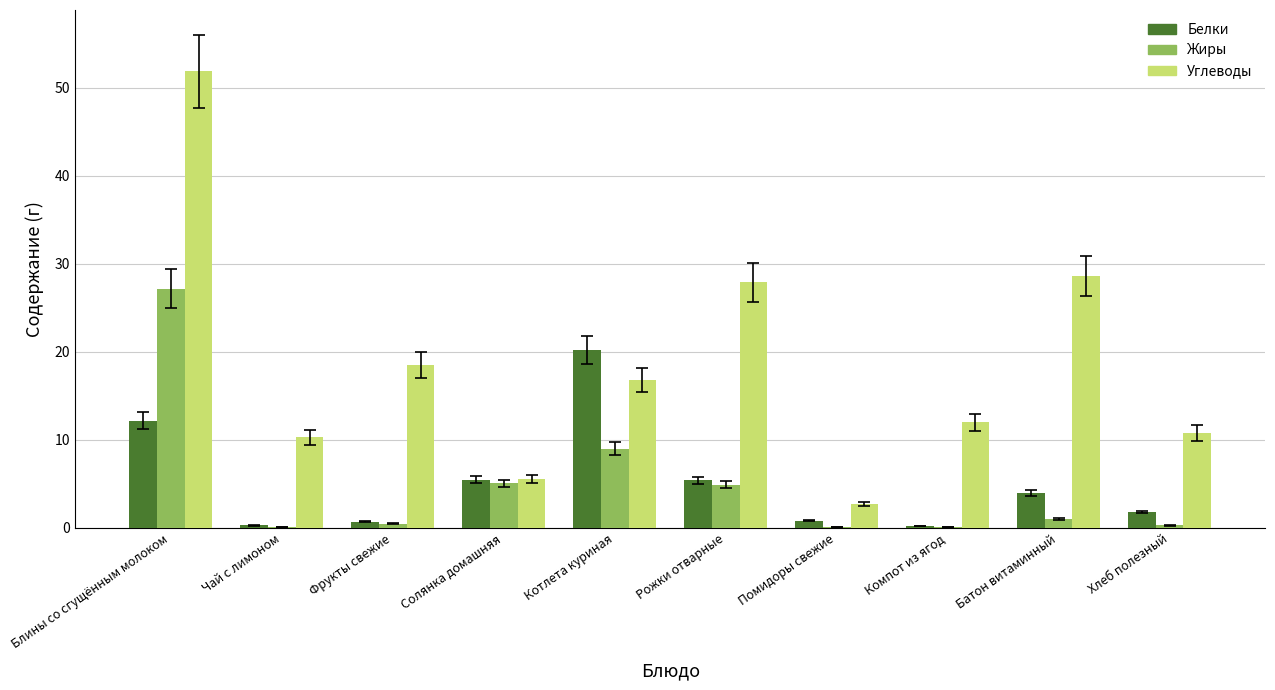

What are all the series names shown in the legend?

Белки, Жиры, Углеводы